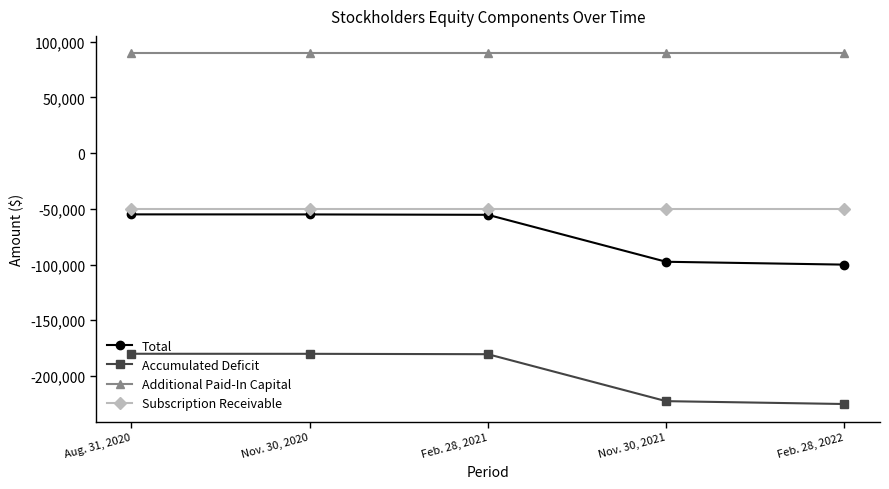

List the labels in order of Accumulated Deficit value, largest first.

Aug. 31, 2020, Nov. 30, 2020, Feb. 28, 2021, Nov. 30, 2021, Feb. 28, 2022